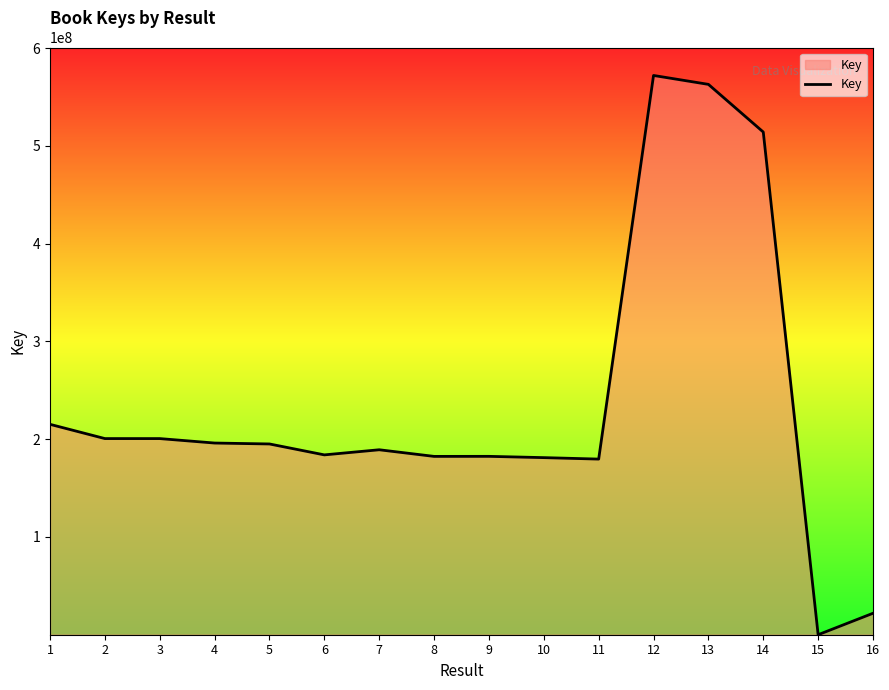

Is it true that the value at 2 is 106435412?

False